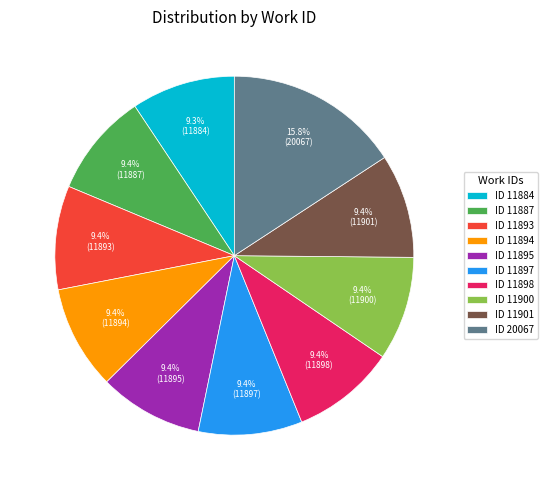

What portion of the pie excludes ID 11895?

90.6%